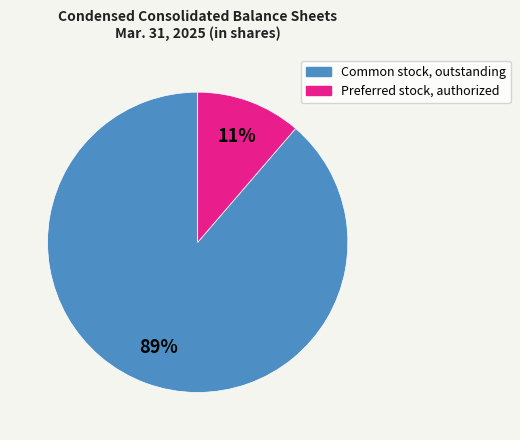

How many slices are in this pie chart?

2